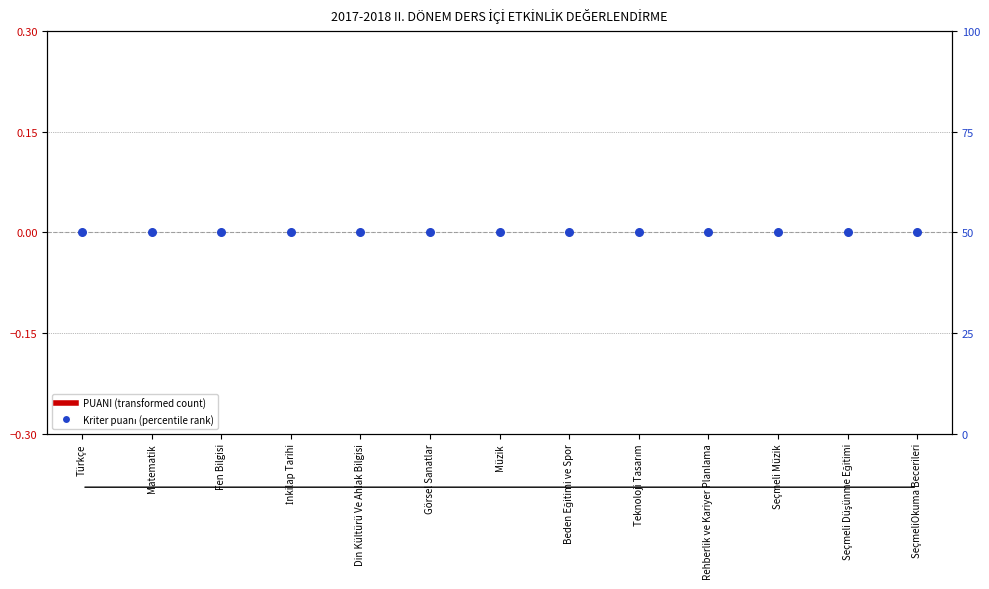

Which series has the widest spread of Y values?

PUANI (transformed count)